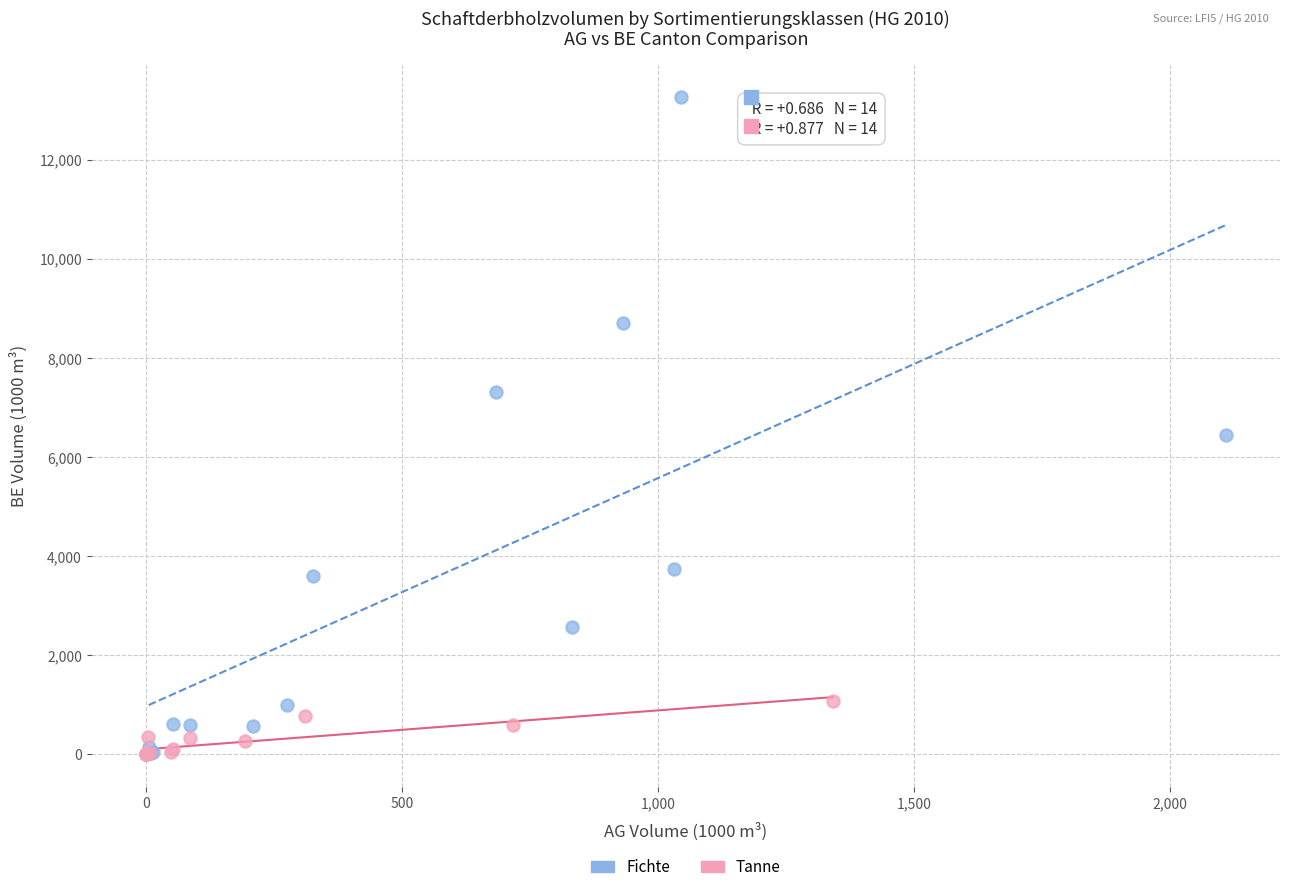

Which series has the largest Y range (max minus min)?

Fichte